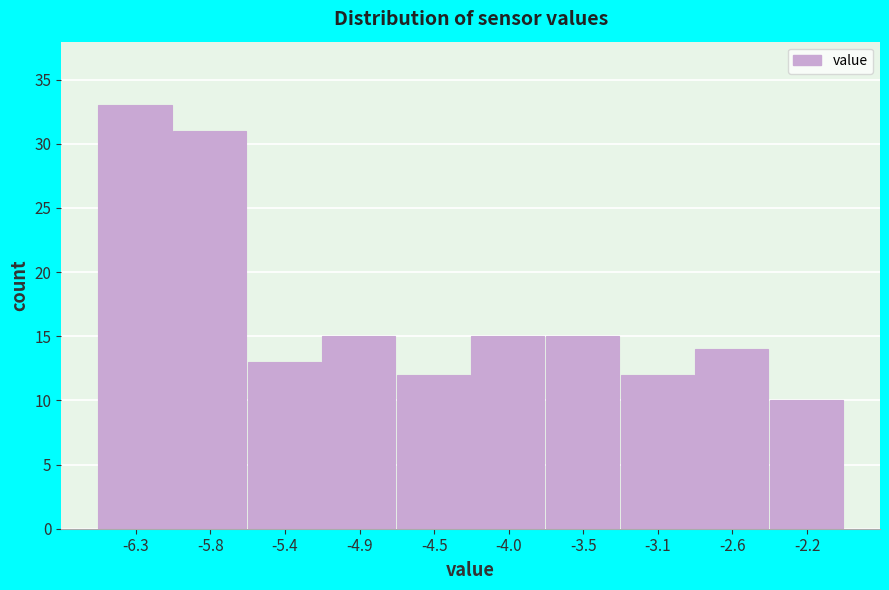

Reading left to right, transcribe all the data shown in this chart.

33	31	13	15	12	15	15	12	14	10